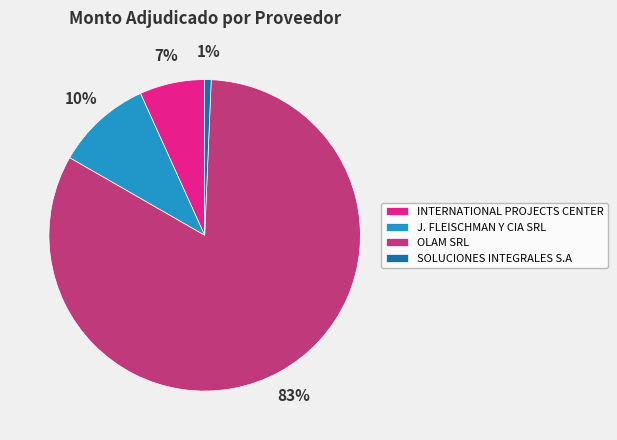

To the nearest percent, what is the average slice percentage?

25%